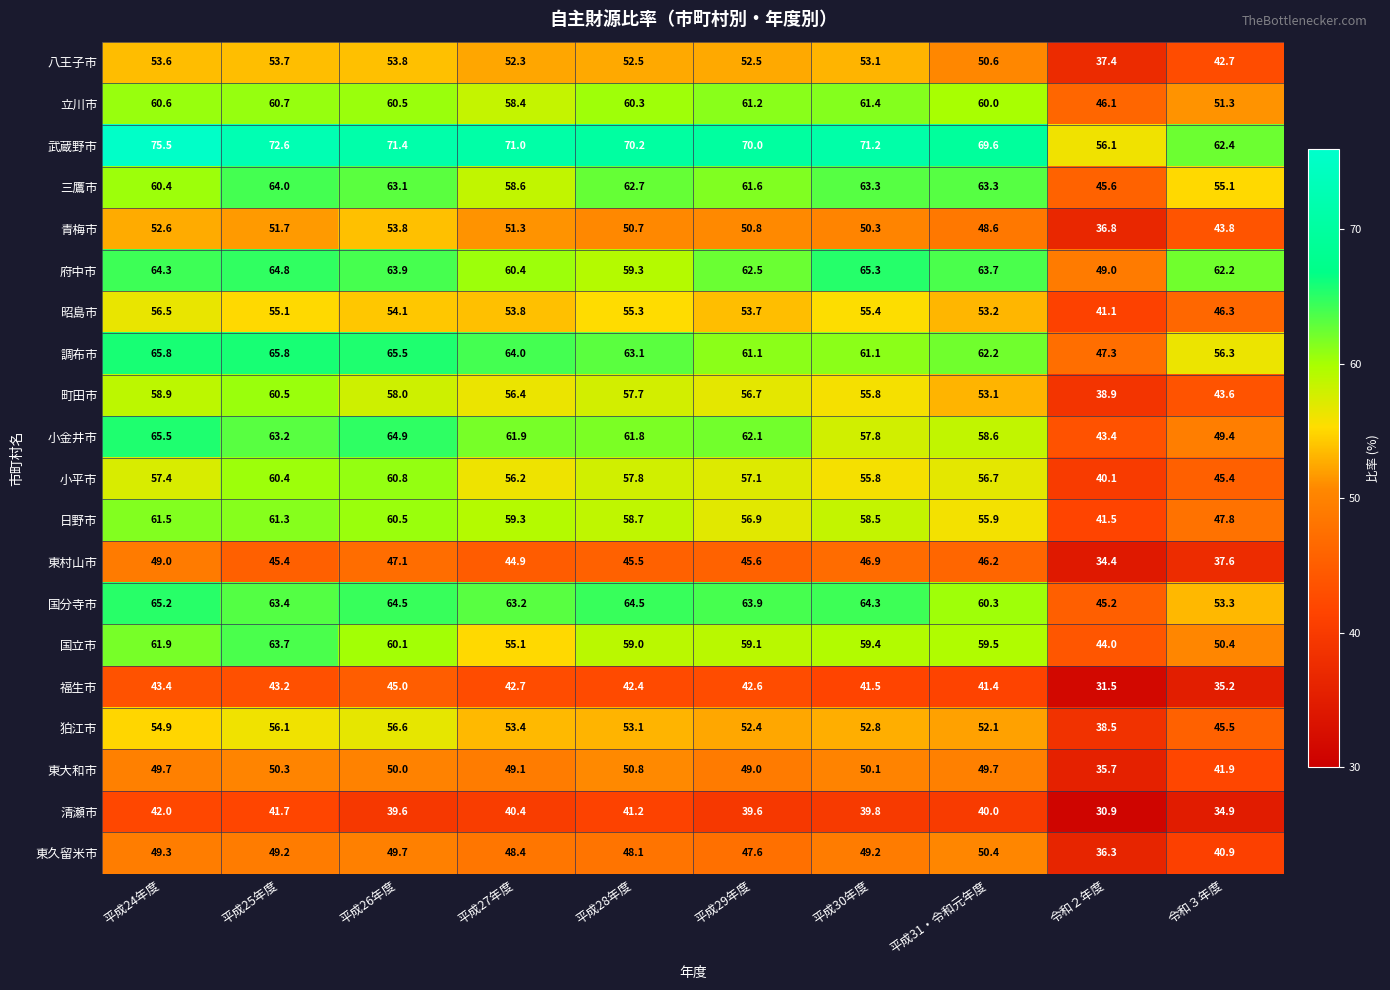

At which category does the chart reach its minimum across all series?

令和２年度